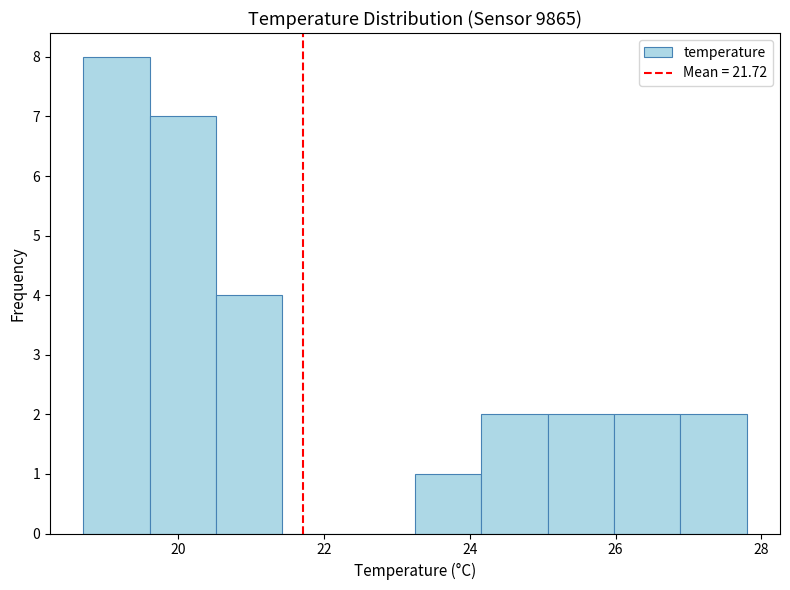

What is the height of the bar covering 19.6 to 20.6 on the x-axis? Neither the bar edges nor the heights are printed on the chart, so give them approximately, as read against the axes.

7